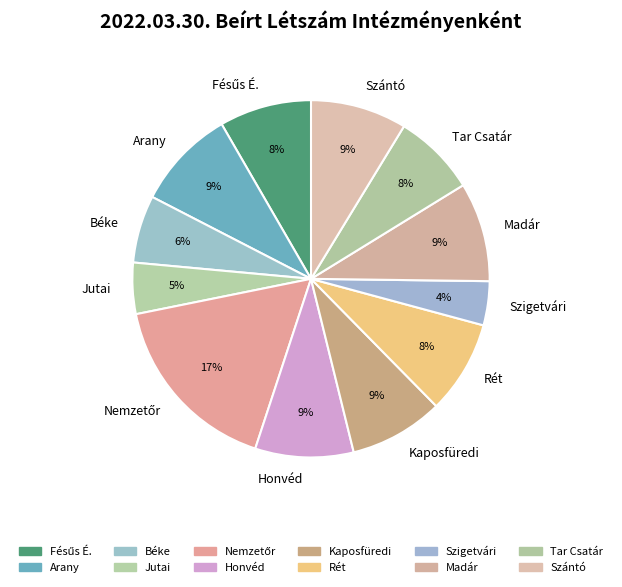

Do Jutai and Béke together represent more than half of the pie?

No